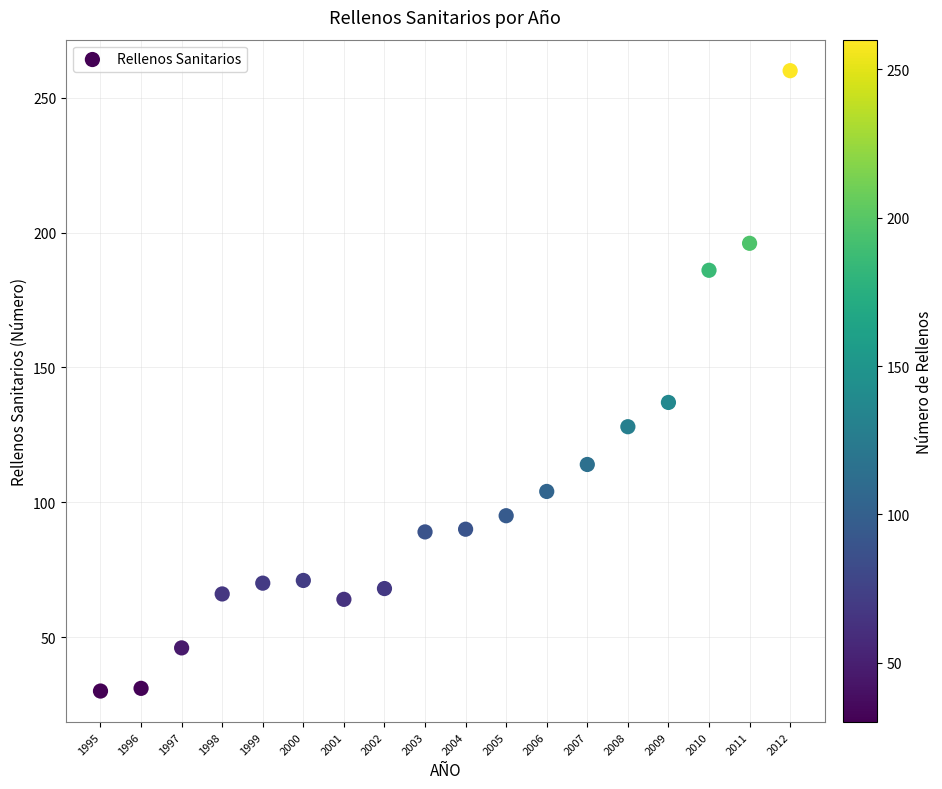

What Y value in the scatter plot is closest to 145?

137